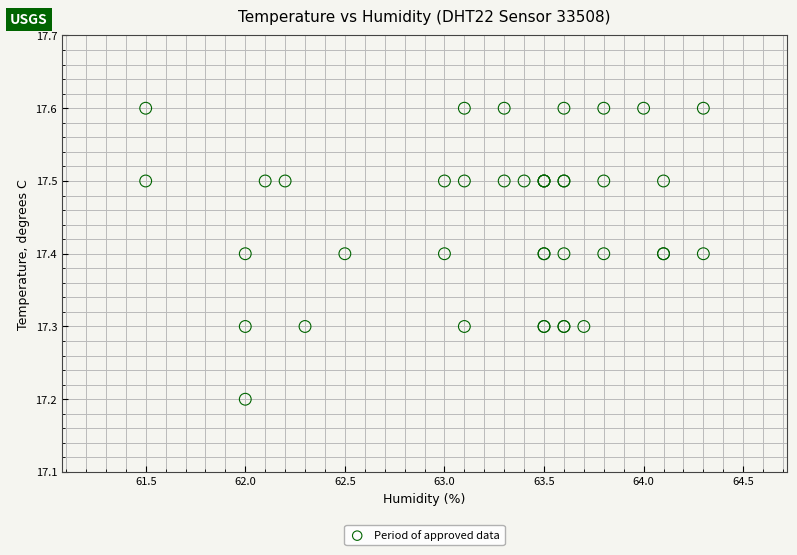

What Y value in the scatter plot is closest to 17?

17.2